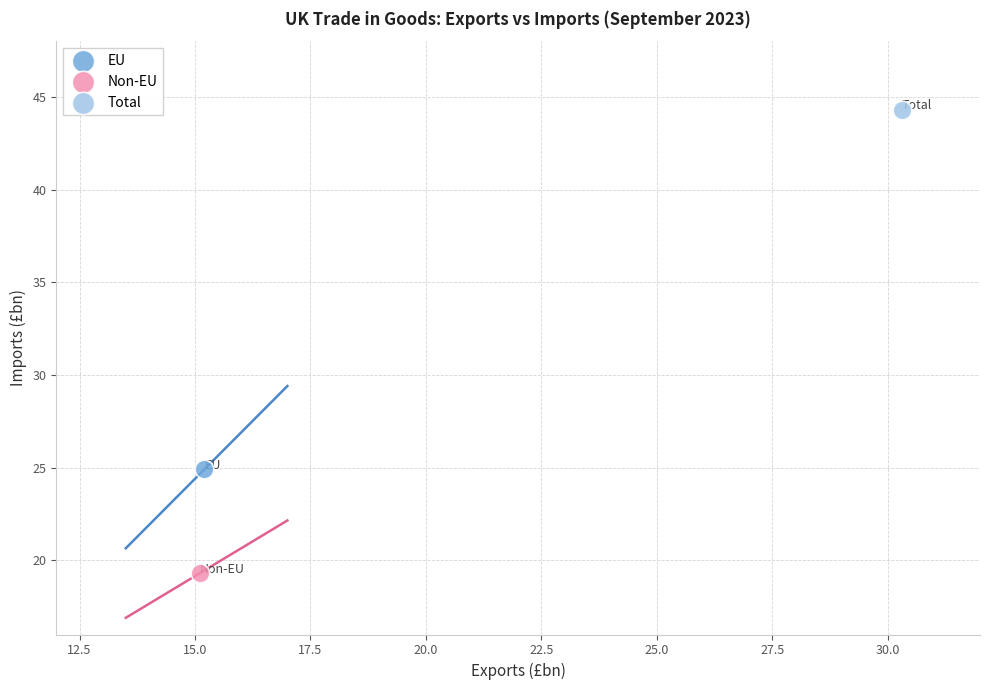

Which series reaches the minimum Y coordinate?

Non-EU